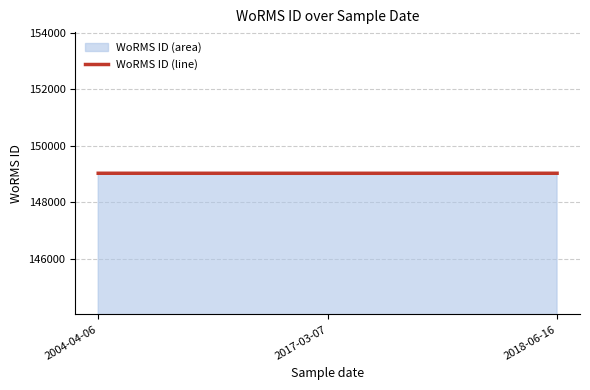

At which category does the chart reach its peak across all series?

2004-04-06